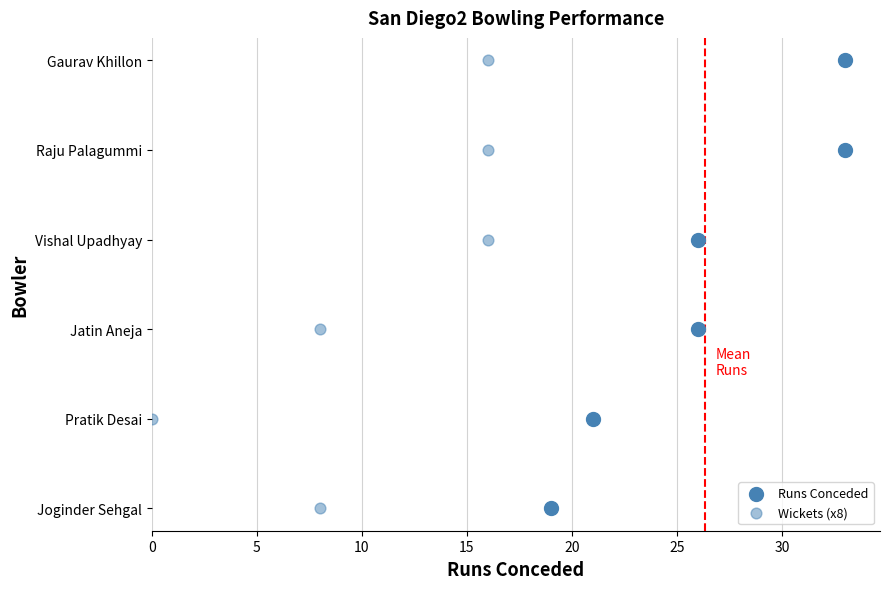

What are all the series names shown in the legend?

Runs Conceded, Wickets (x8)